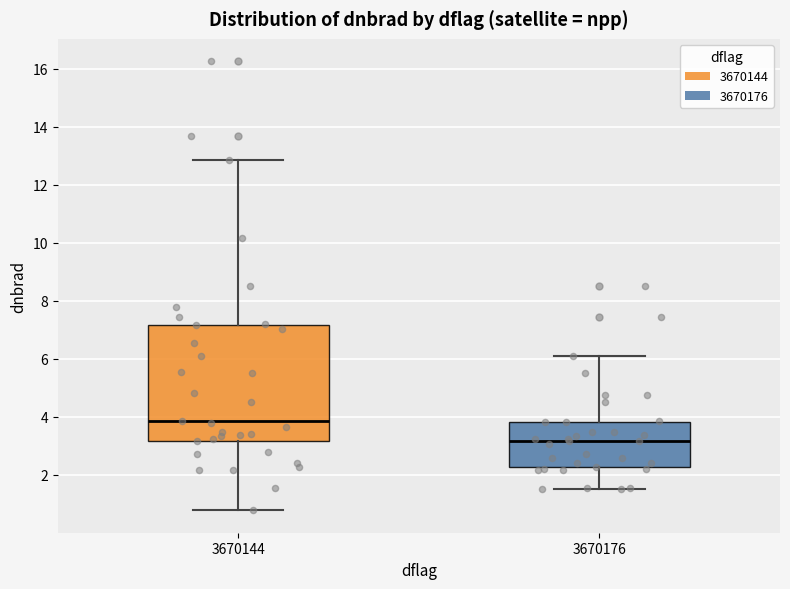

Which box's median line is the lowest?

3670176